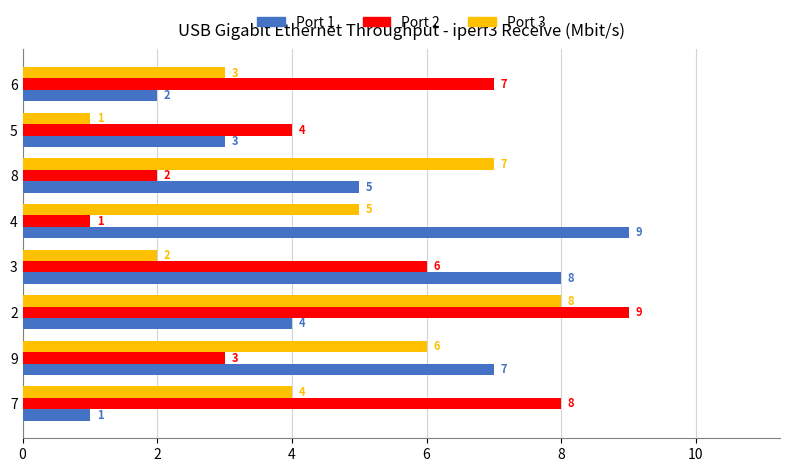

Rank the series at 3 from lowest to highest value.

Port 3, Port 2, Port 1